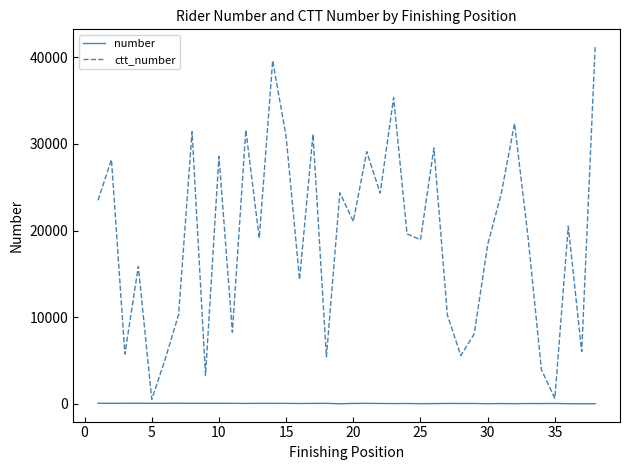

True or false: number and ctt_number intersect in this chart.

False